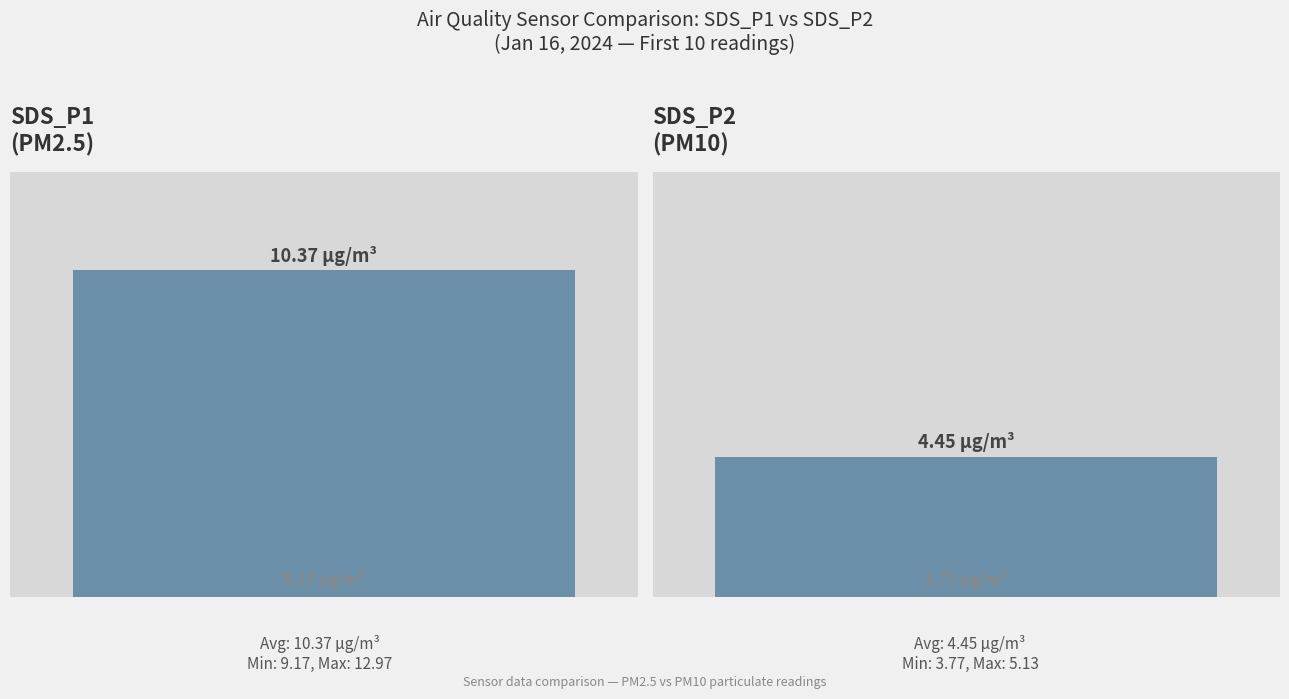

Count the number of data series in this chart.

2